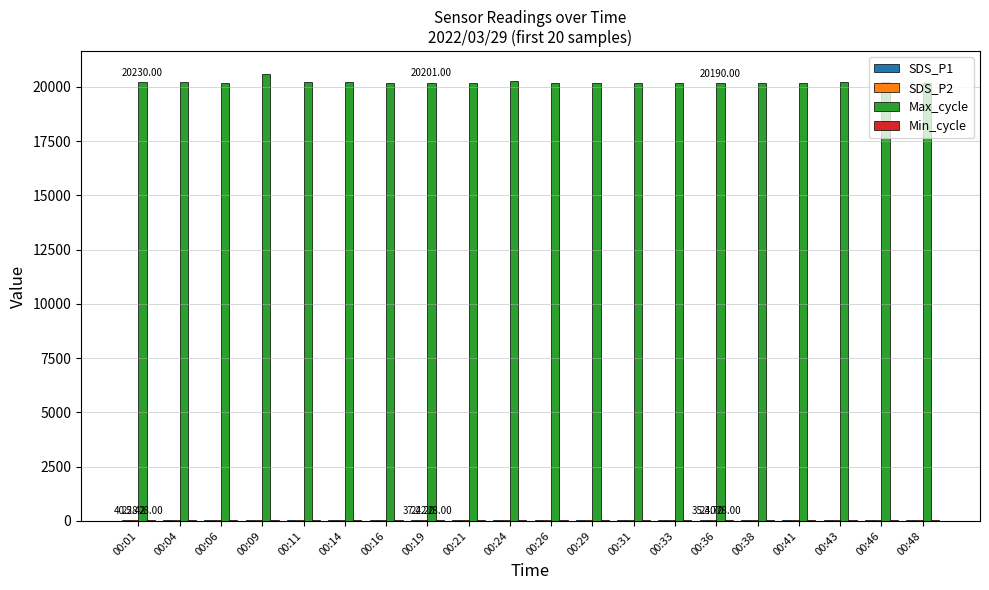

How many groups of bars are there?

20